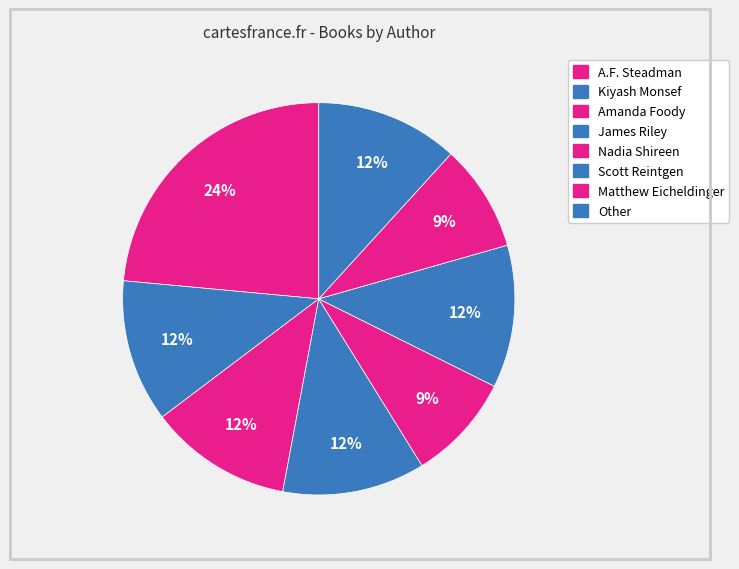

Does Kiyash Monsef represent more than half of the total?

No